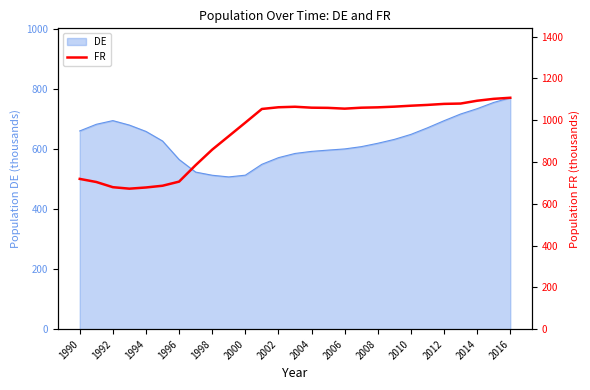

Is it true that DE equals 1154.5 at 1994?

False